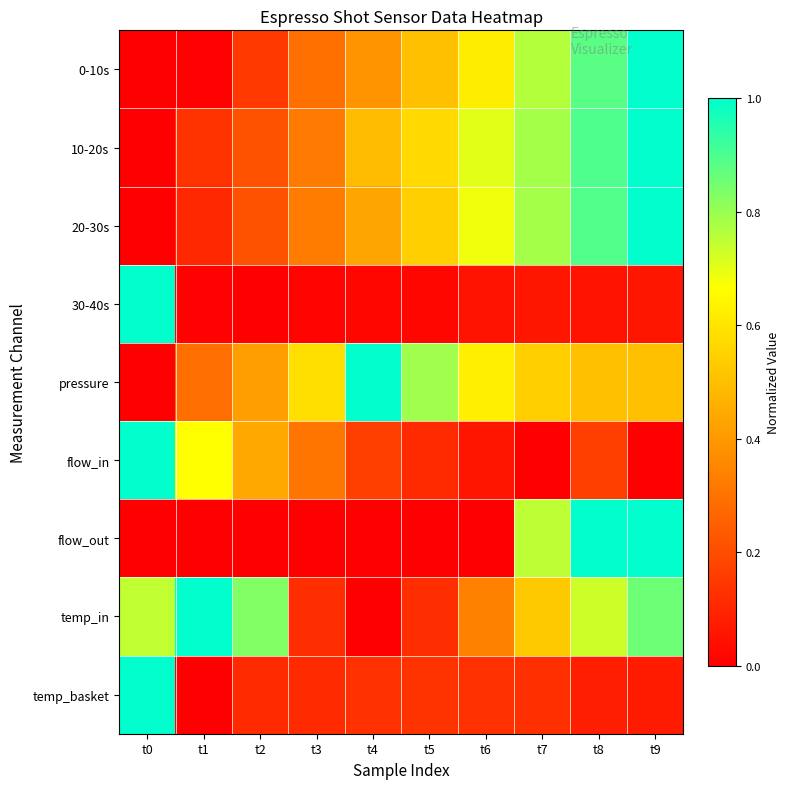

What is the spread (max minus min) of values at t1?

1.0